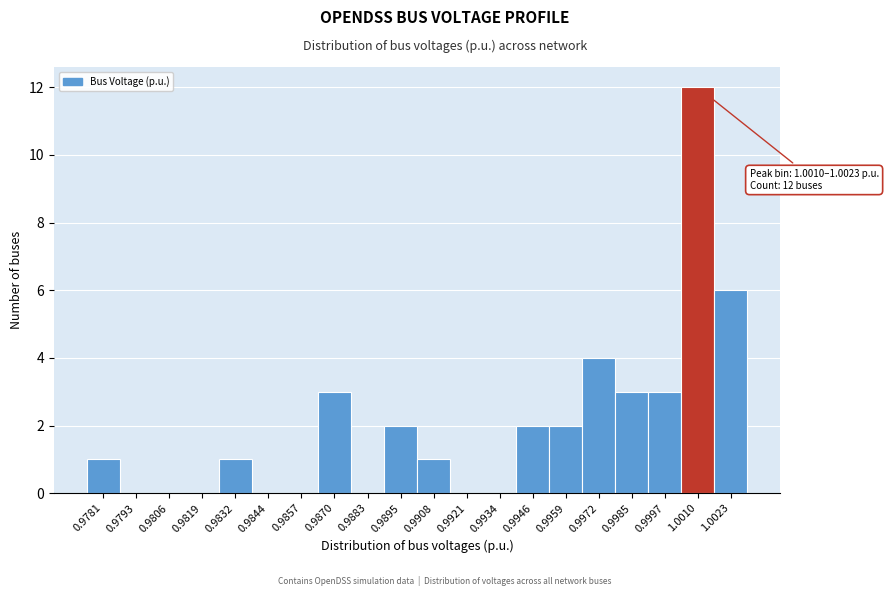

Reading right to left, what are all the values shown in this chart?

1.0023=6	1.0010=12	0.9997=3	0.9985=3	0.9972=4	0.9959=2	0.9946=2	0.9934=0	0.9921=0	0.9908=1	0.9895=2	0.9883=0	0.9870=3	0.9857=0	0.9844=0	0.9832=1	0.9819=0	0.9806=0	0.9793=0	0.9781=1